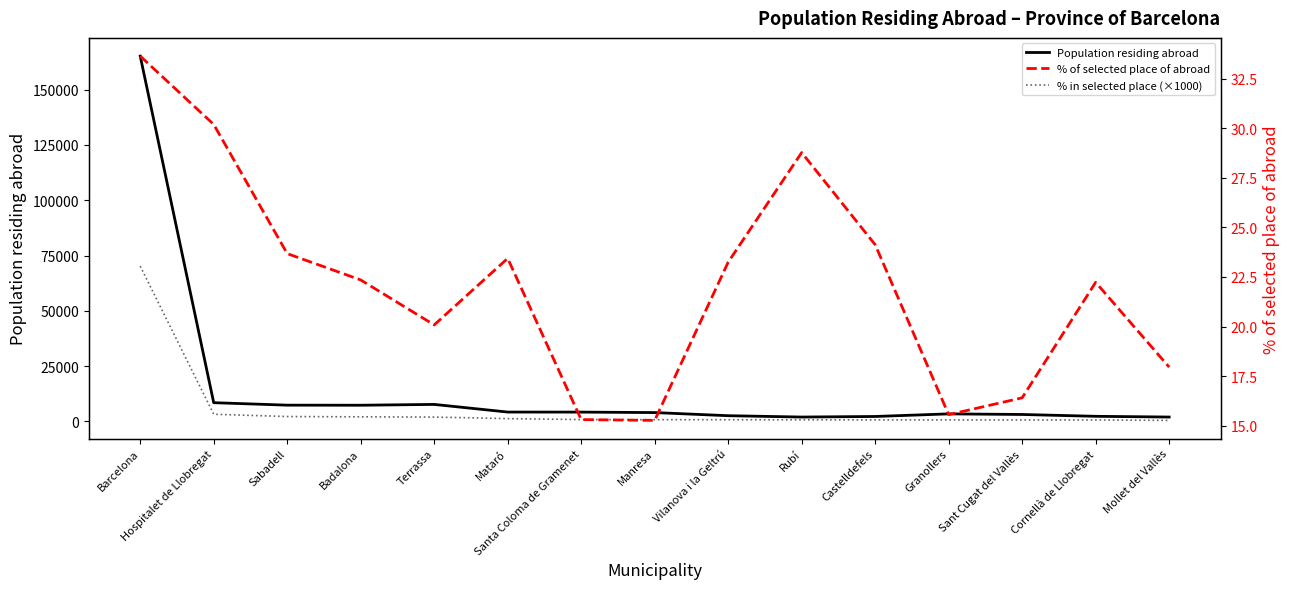

The % of selected place of abroad series shows 17.9 at Mollet del Vallès. True or false?

True